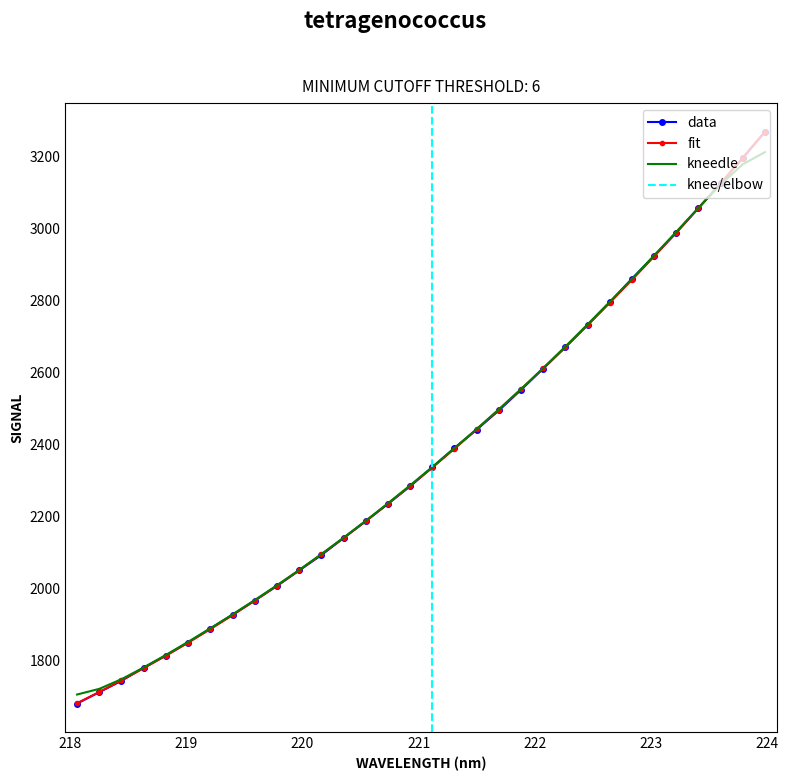

Which has a higher value, 220.9264 or 219.7801?

220.9264